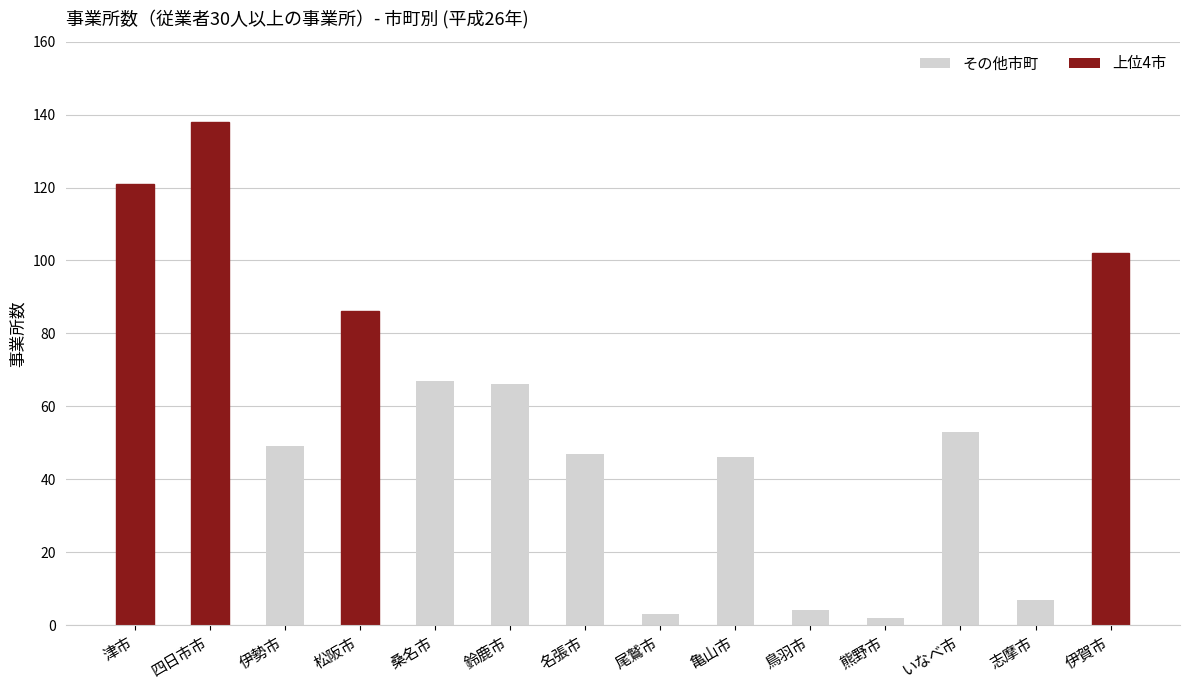

What is the greatest value displayed?

138